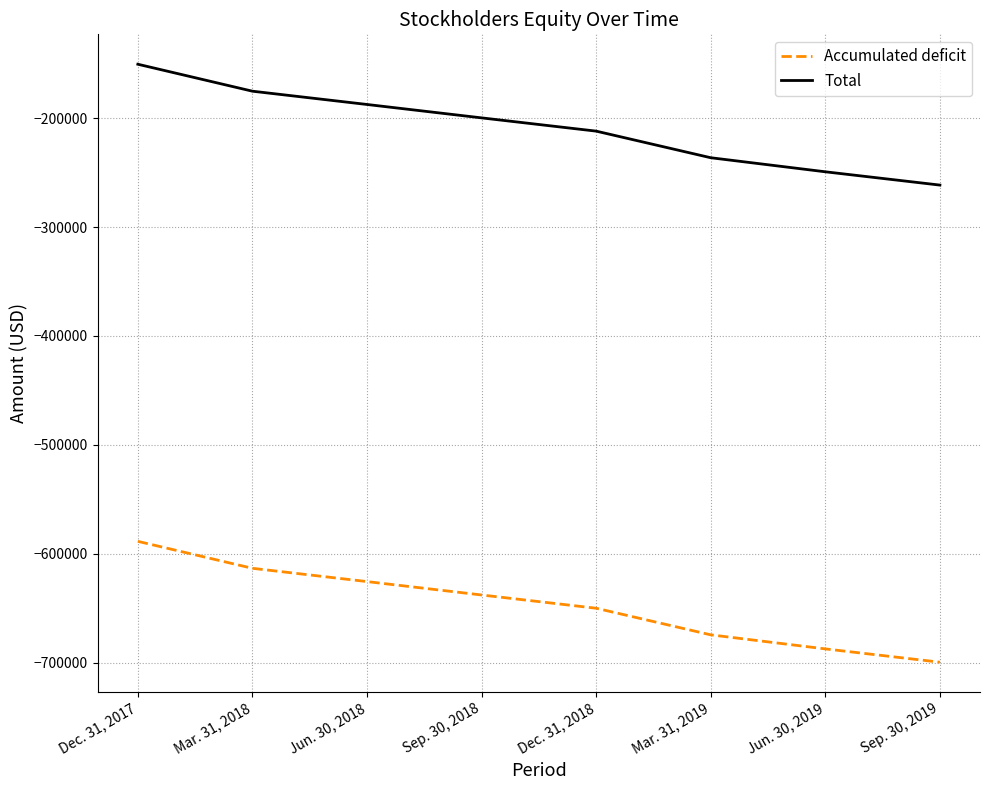

Is the value of Accumulated deficit at Mar. 31, 2018 greater than the value of Total at Sep. 30, 2018?

No